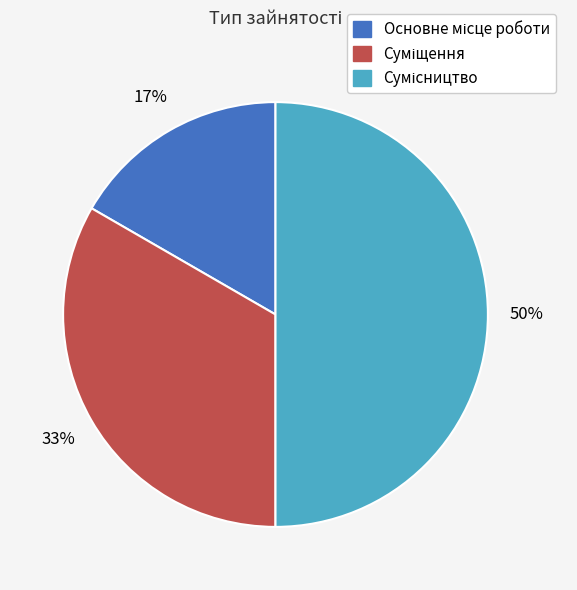

How many slices are in this pie chart?

3